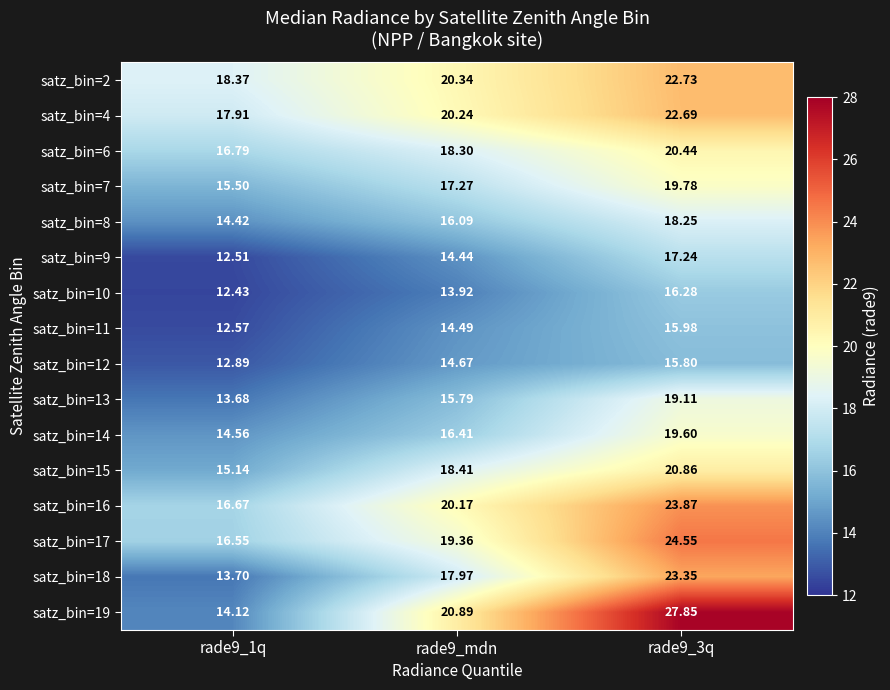

Is the value of satz_bin=8 at rade9_1q greater than the value of satz_bin=9 at rade9_mdn?

No